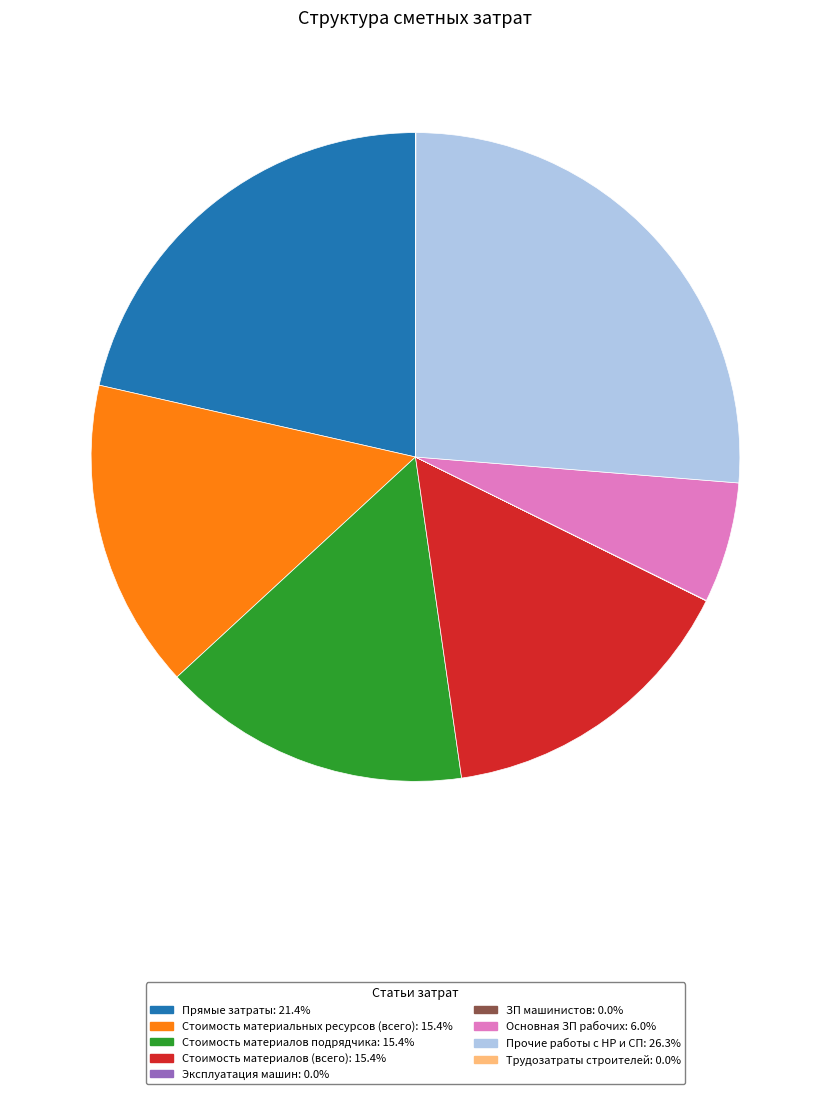

What is the ratio of the value at Прочие работы с НР и СП to the value at Основная ЗП рабочих?

4.4